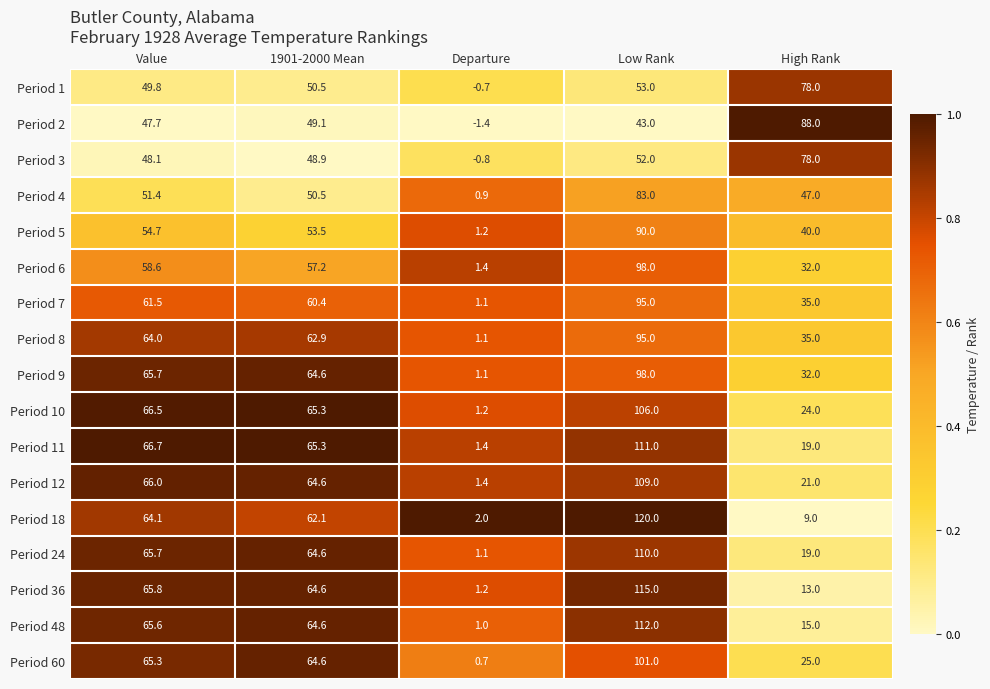

What is the difference between the Period 12 values at Departure and Low Rank?

107.6